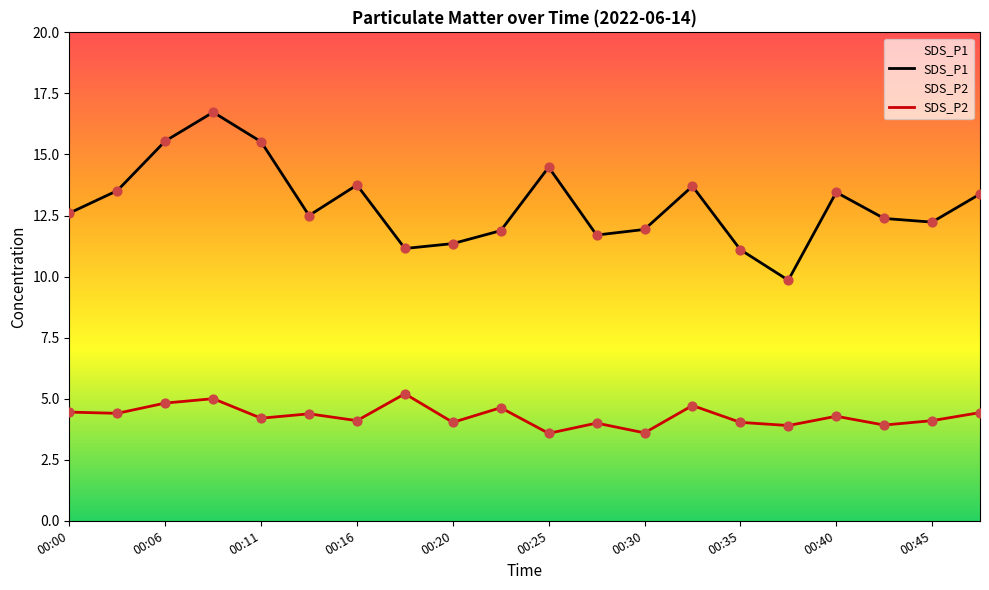

Is the value of SDS_P2 at 00:18 greater than the value of SDS_P1 at 00:23?

No